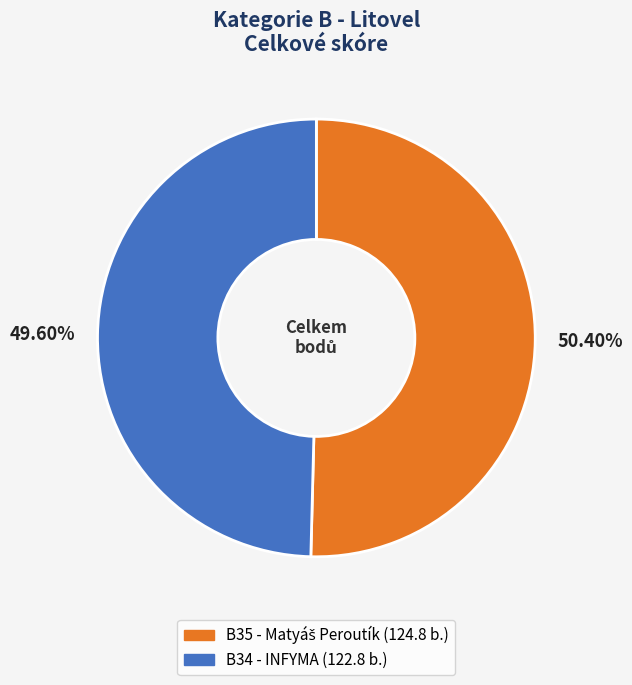

What percentage is the B34 - INFYMA slice, to the nearest percent?

50%